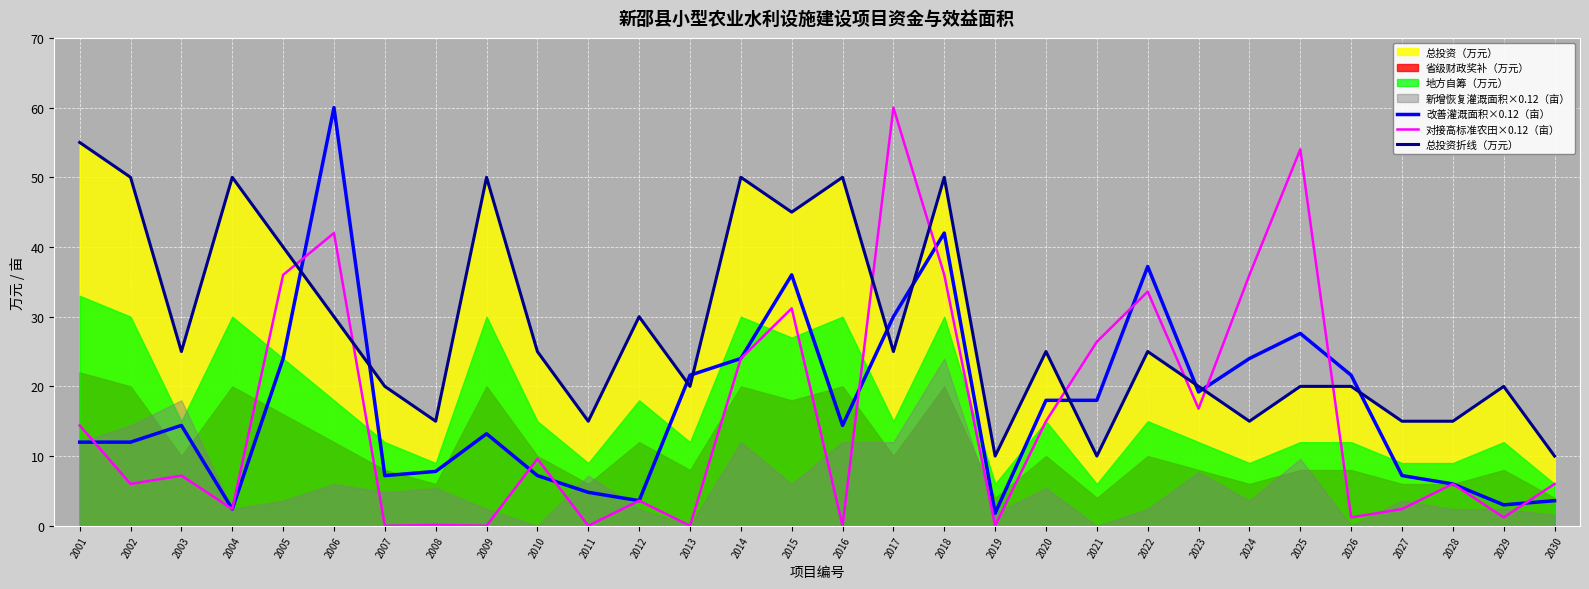

At which label is 改善灌溉面积×0.12（亩） closest to 30?

2017